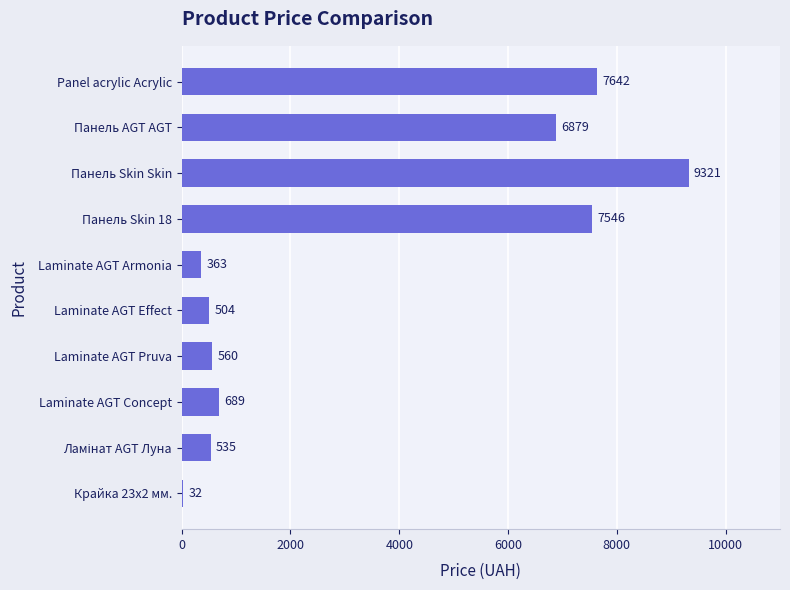

The chart shows a value of 12723.5 at Панель Skin 18. True or false?

False